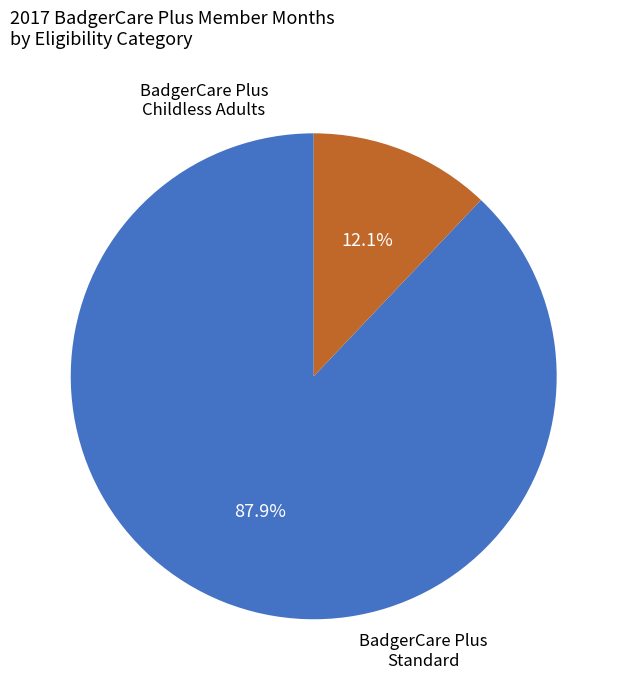

Count the number of slices in the pie.

2